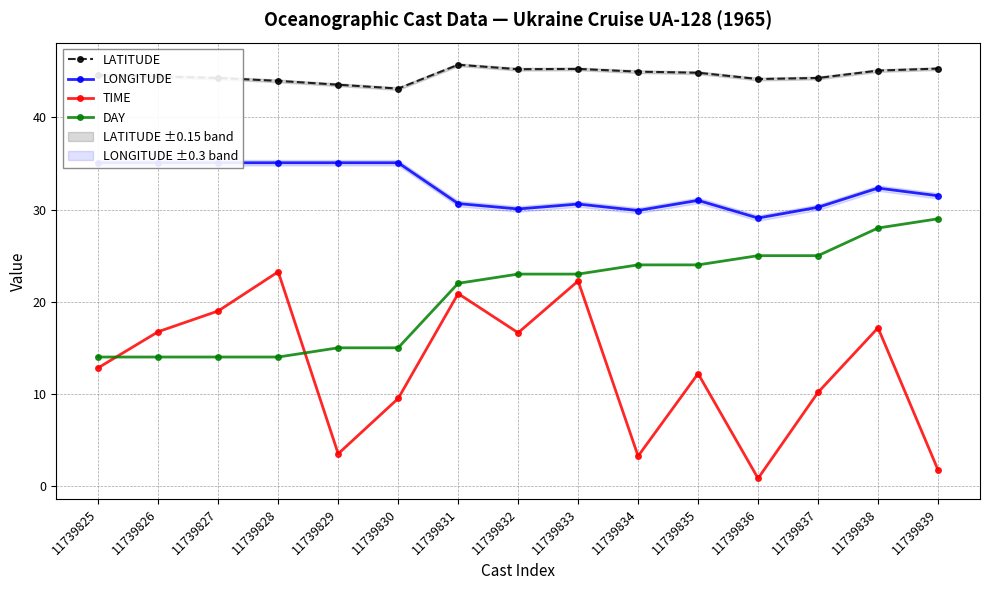

Which series has the largest range (max minus min)?

TIME